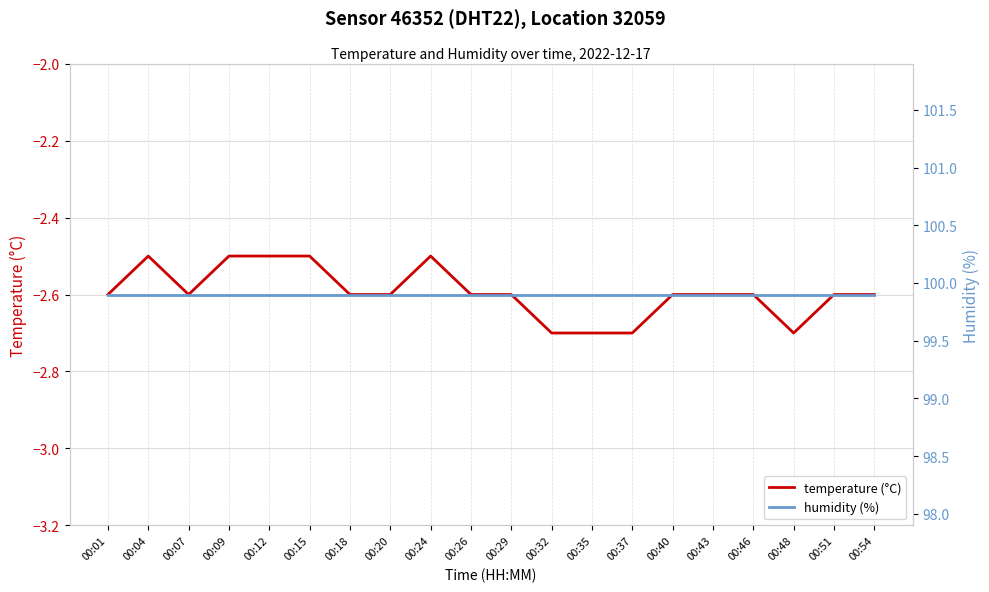

What is the difference between the maximum and minimum values in the temperature (°C) series?

0.2